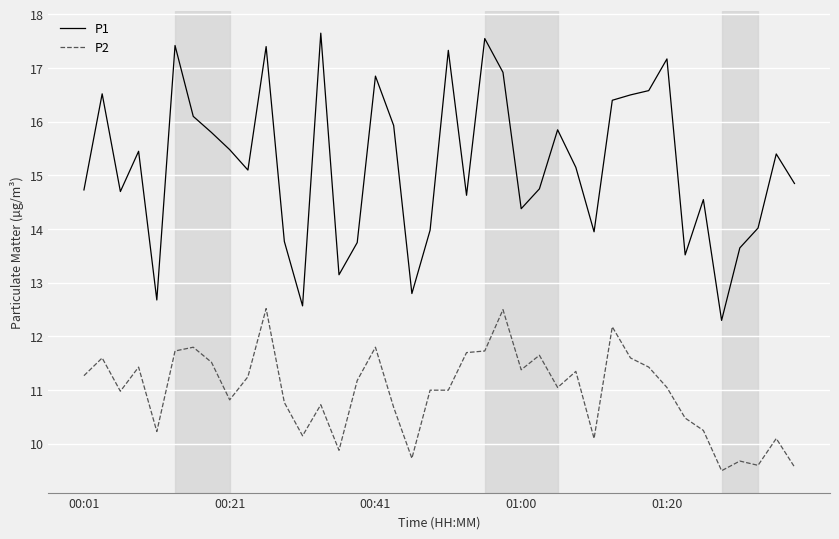

How many categories are shown in the chart?

40